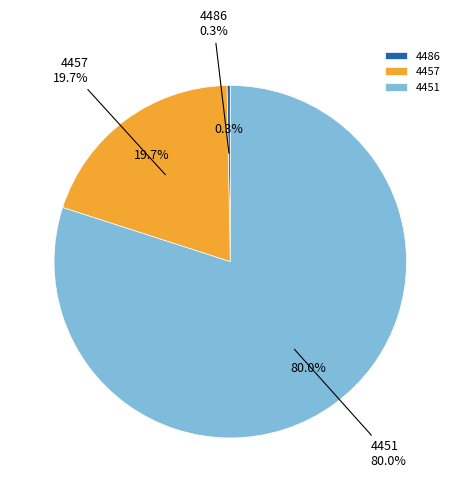

The 4457 slice represents 20% of the pie. True or false?

True